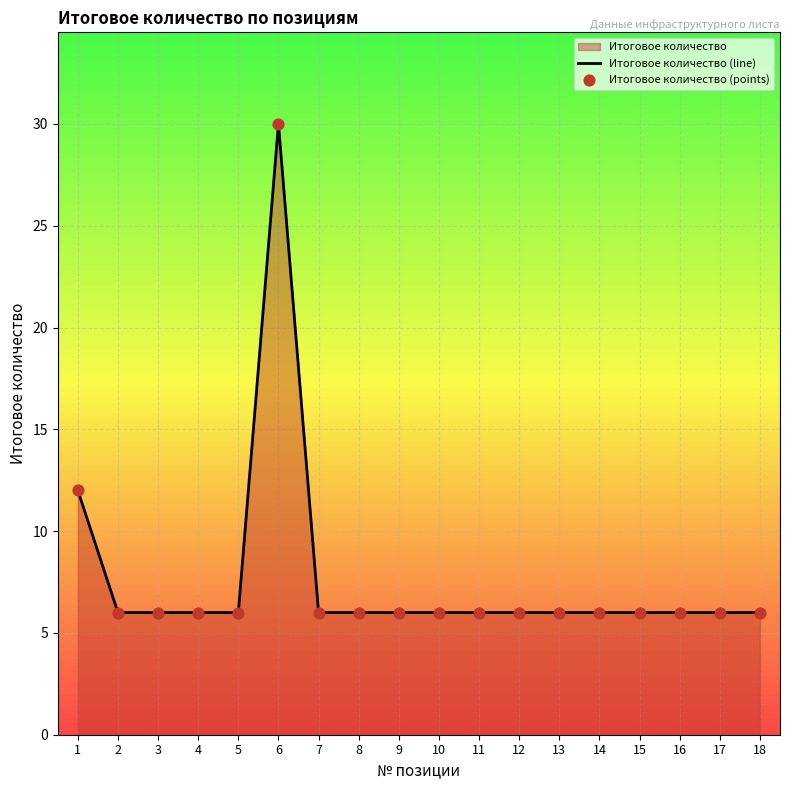

The value at 10 is 6. True or false?

True